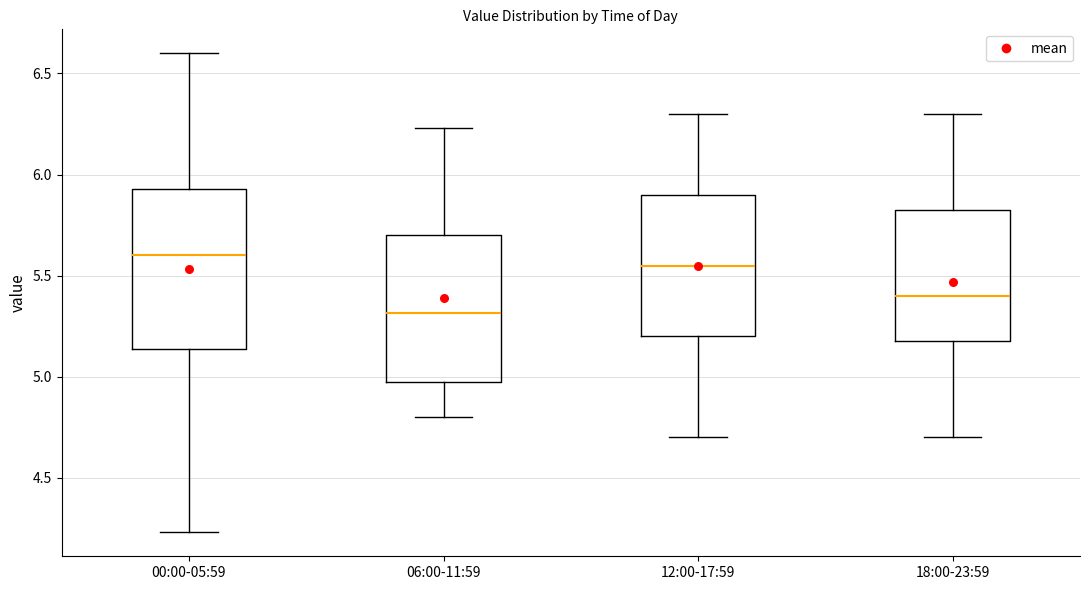

Where is the upper edge of the box for 00:00-05:59 on the y-axis? The values are not printed on the chart, so give them approximately, as read against the axis.

5.95